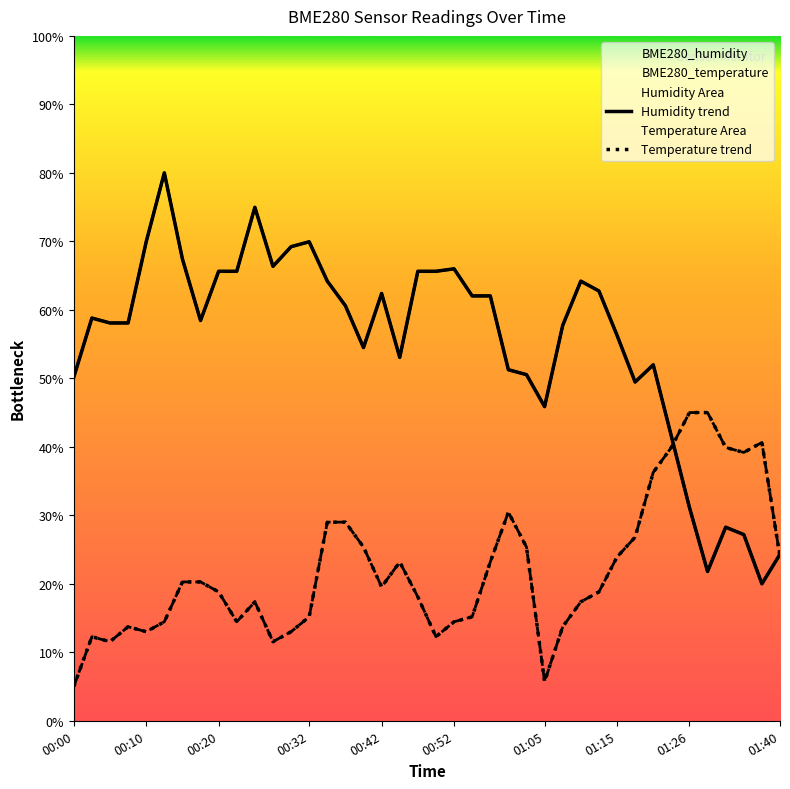

The BME280_humidity series shows 64.2 at 00:34. True or false?

True